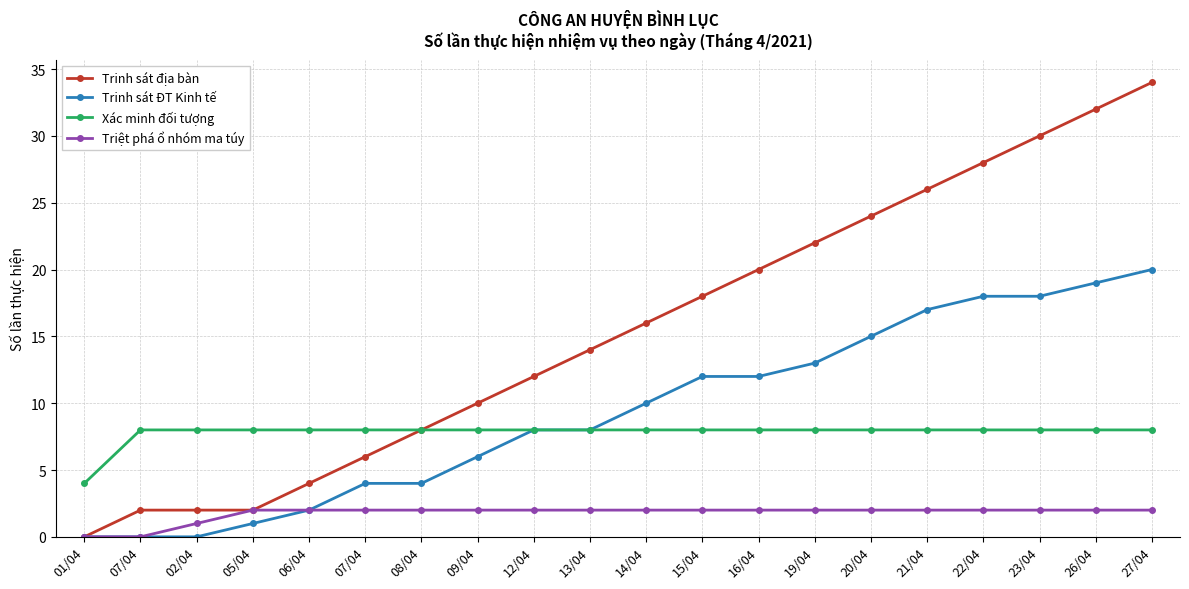

Rank the categories by Triệt phá ổ nhóm ma túy value from highest to lowest.

05/04, 06/04, 07/04, 08/04, 09/04, 12/04, 13/04, 14/04, 15/04, 16/04, 19/04, 20/04, 21/04, 22/04, 23/04, 26/04, 27/04, 02/04, 01/04, 07/04